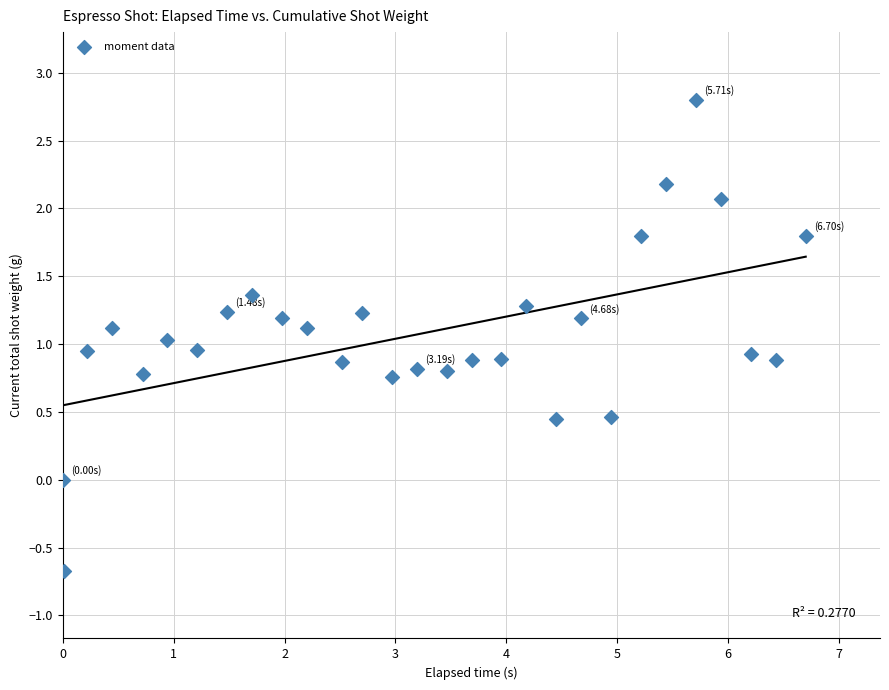

What is the range of Y values (max minus min)?

3.5